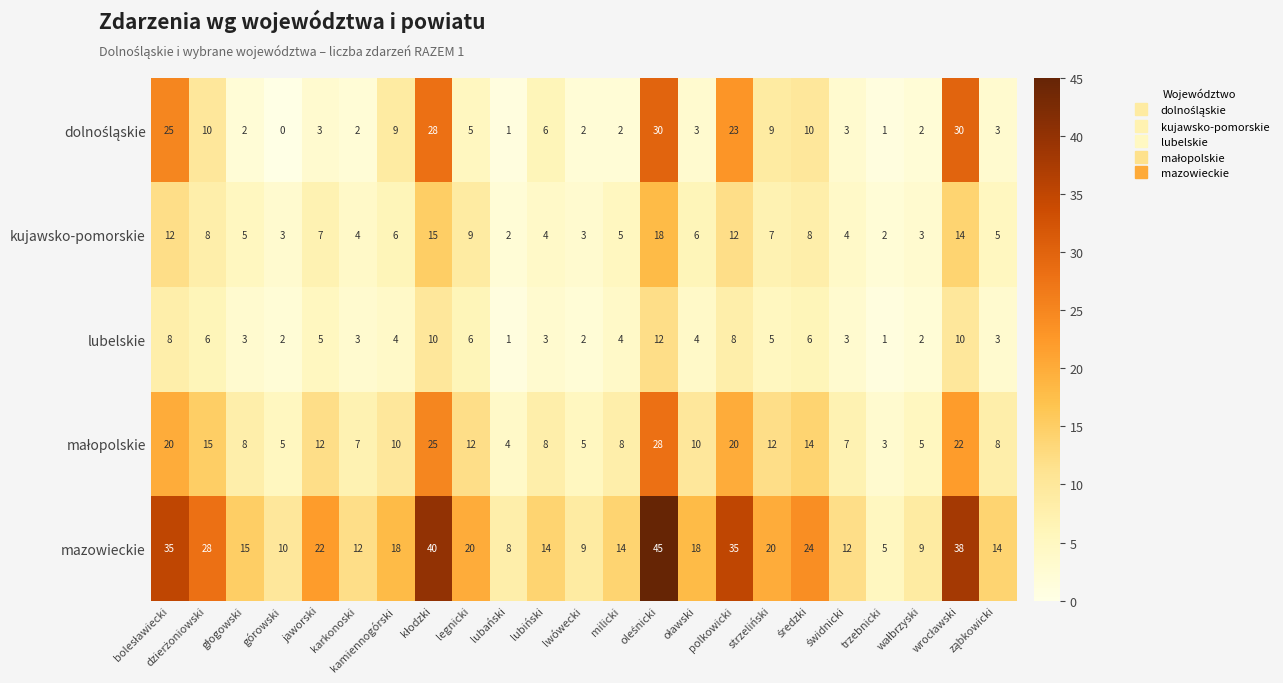

What is the total value across all series at polkowicki?

98